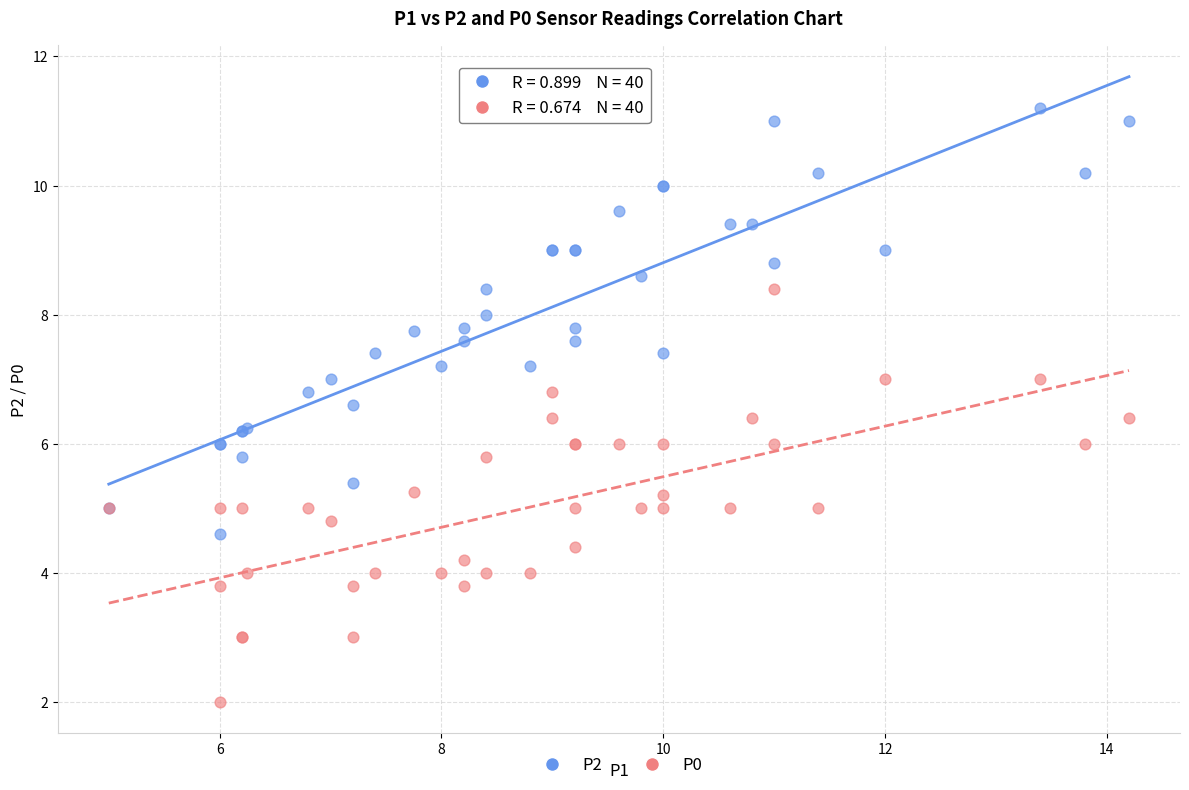

Which series has the widest spread of Y values?

P2